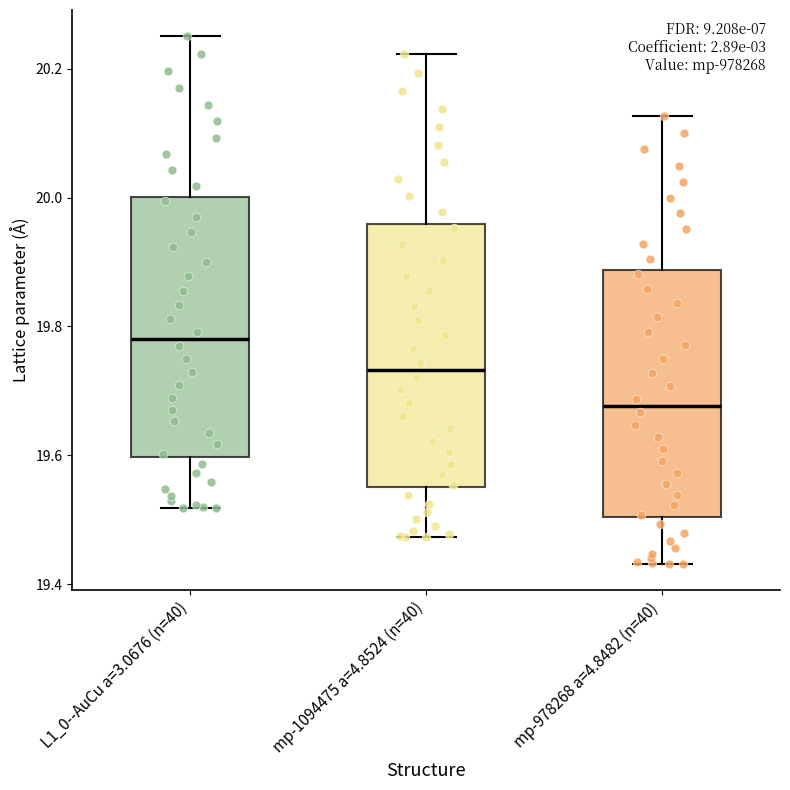

Where does the median line of the box for mp-1094475 a=4.8524 (n=40) sit on the y-axis? The values are not printed on the chart, so give them approximately, as read against the axis.

19.74